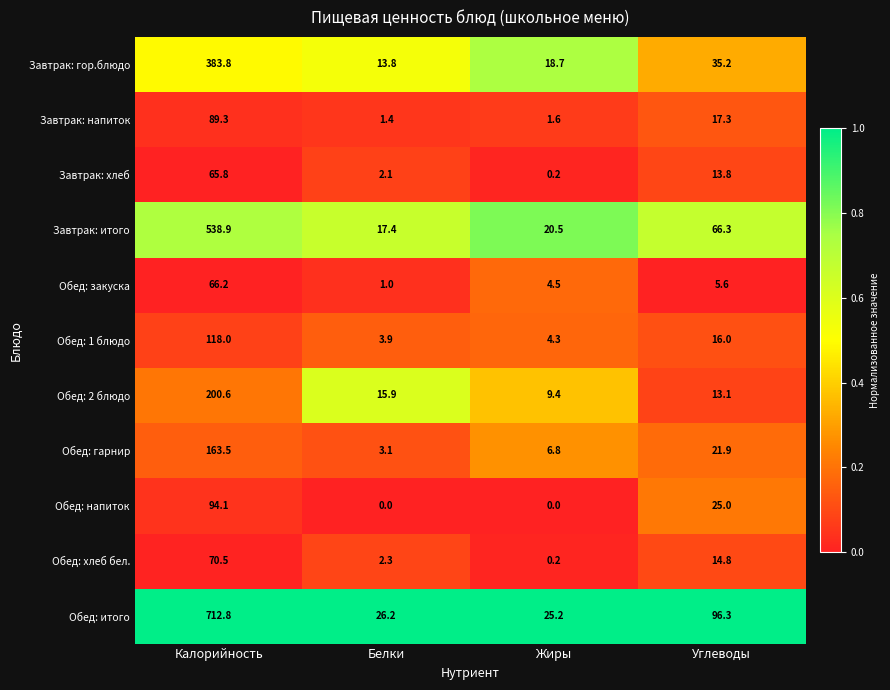

The Обед: 1 блюдо series shows 16.0 at Углеводы. True or false?

True